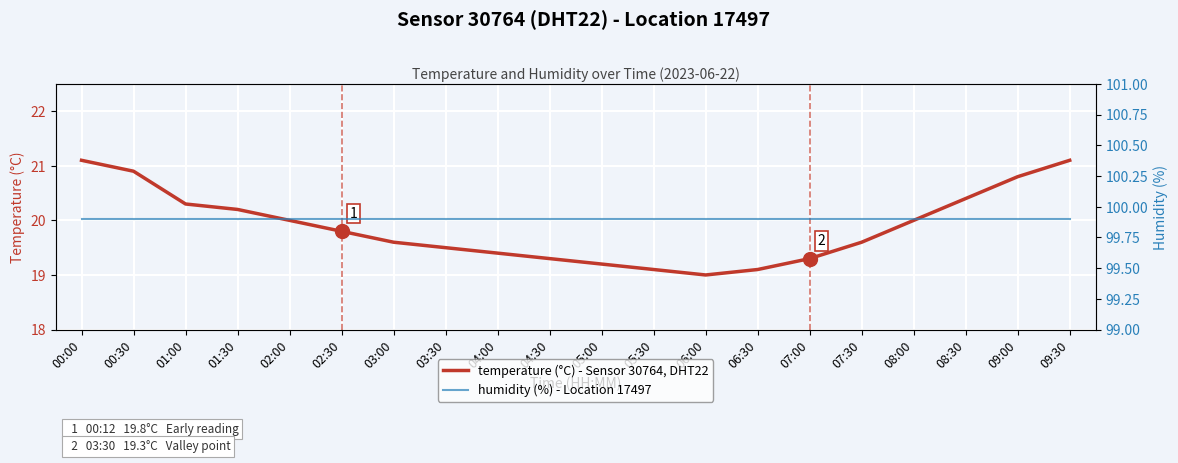

What is the difference between the second highest and second lowest values in the temperature series?

2.0